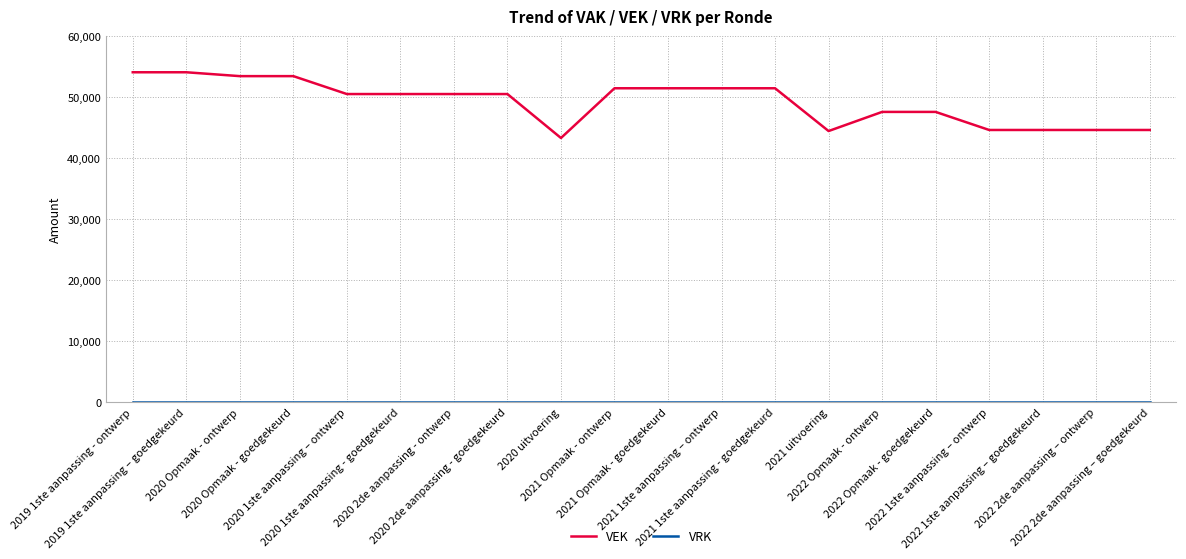

Which series has the widest spread of values?

VEK